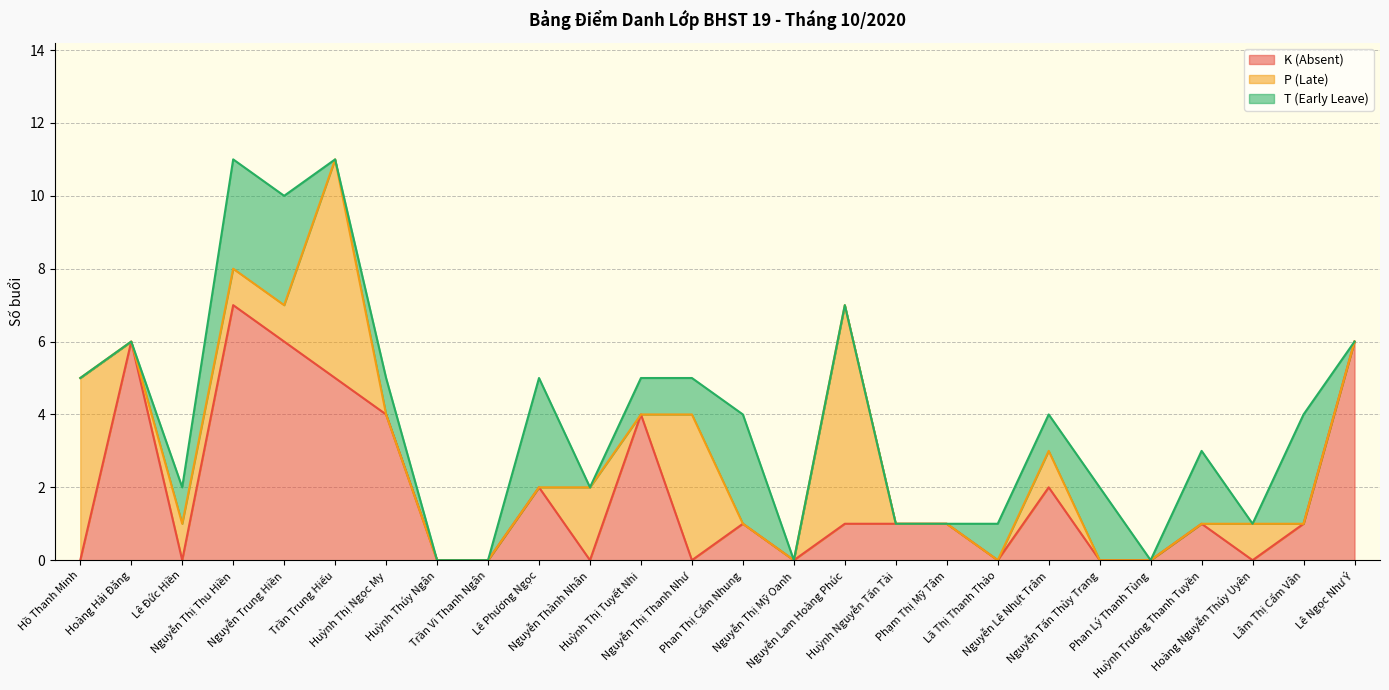

What position from the right is Huỳnh Thúy Ngân?

19